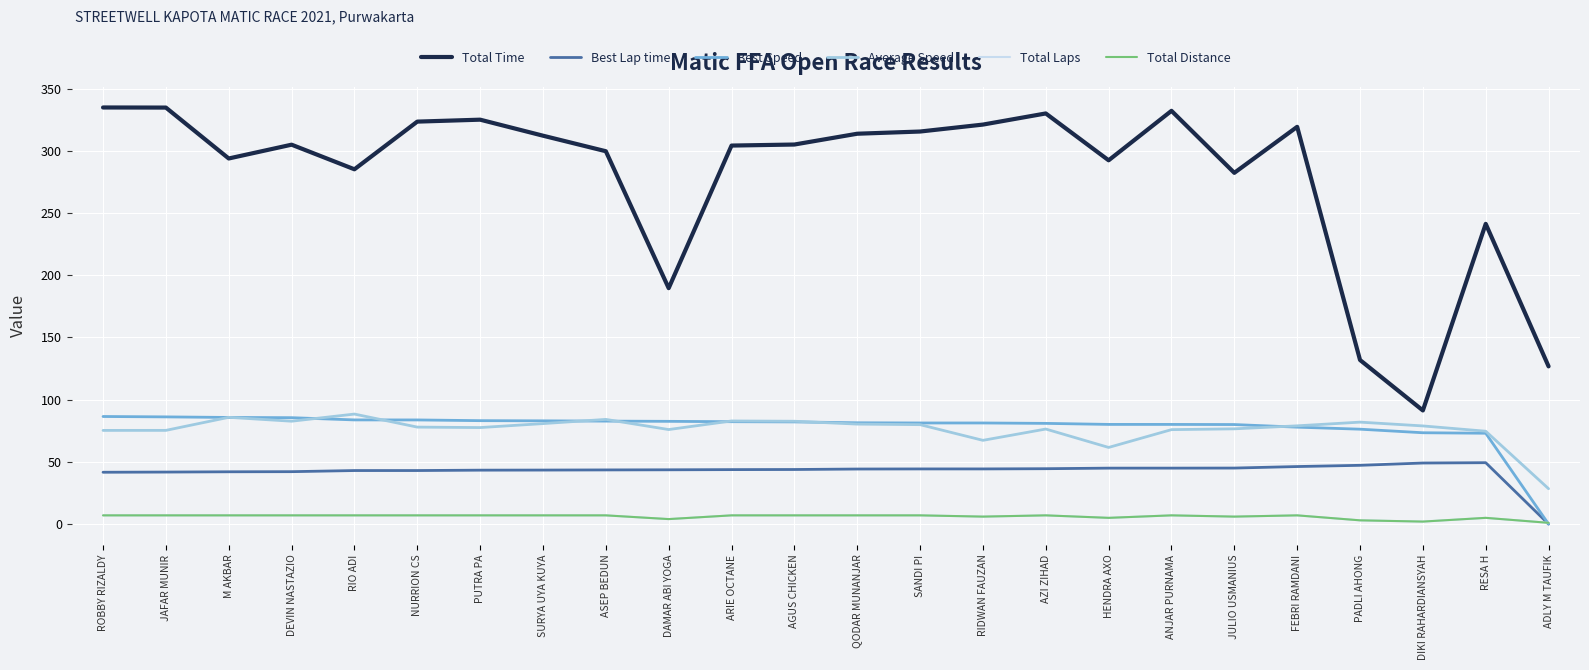

Which has a higher value, ANJAR PURNAMA or RIO ADI?

ANJAR PURNAMA